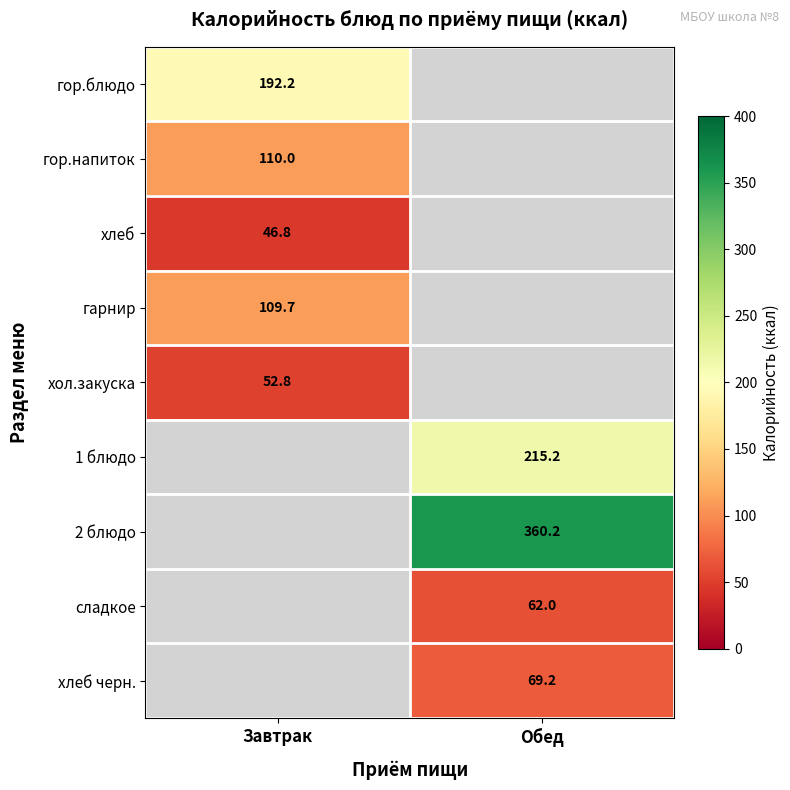

Between Обед and Завтрак, which is larger?

Завтрак